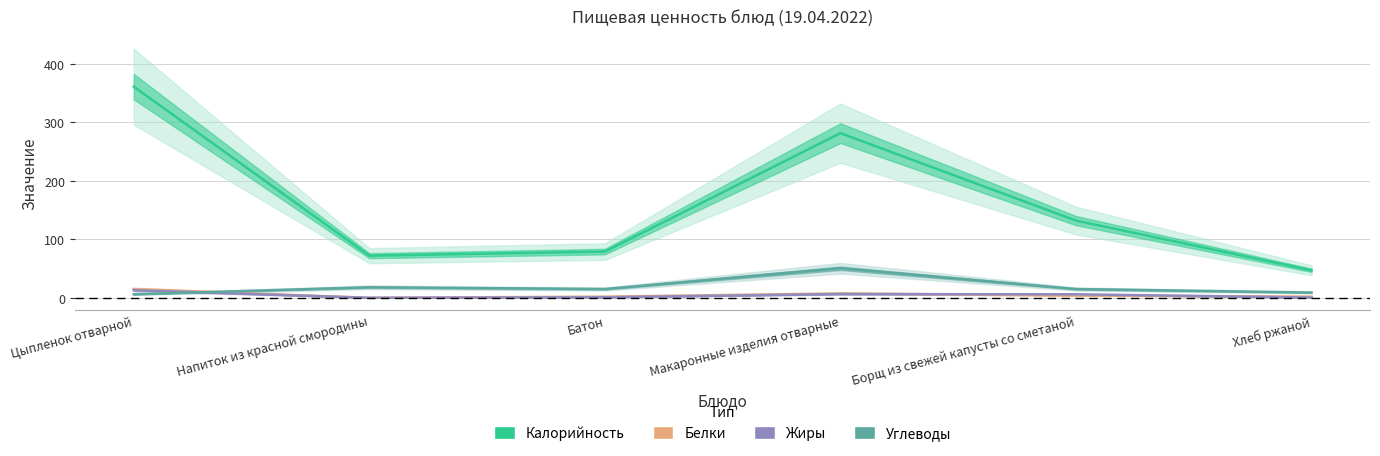

True or false: Жиры and Калорийность intersect in this chart.

False